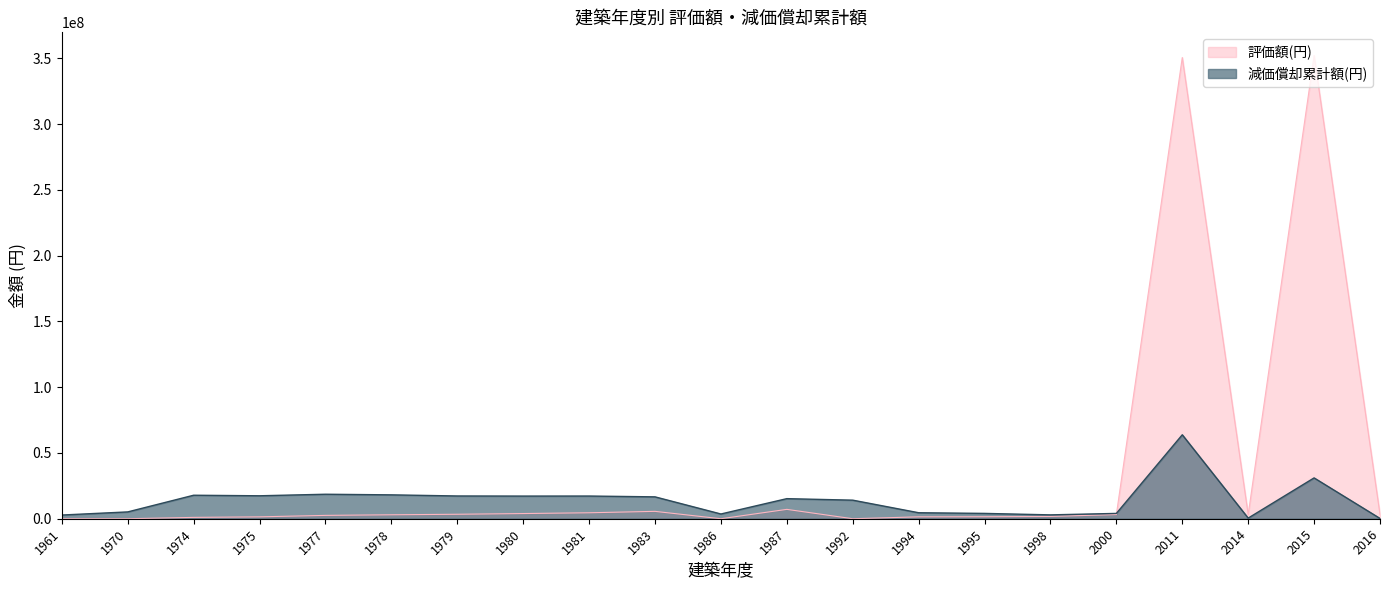

Which label corresponds to the largest value in the chart?

2015